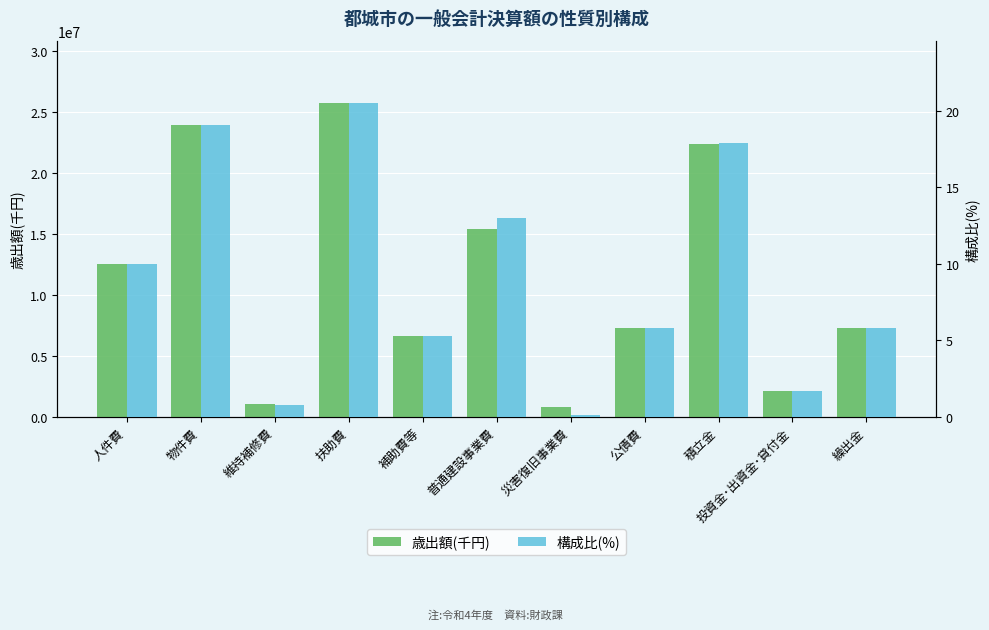

Reading right to left, extract all data points from this chart.

歳出額(千円): 7278438.0	2136718.0	22399553.0	7271300.0	805783.0	15428862.0	6590983.0	25697676.0	1049883.0	23905399.0	12554244.0
構成比(%): 5.8	1.7	17.9	5.8	0.1	13.0	5.3	20.5	0.8	19.1	10.0